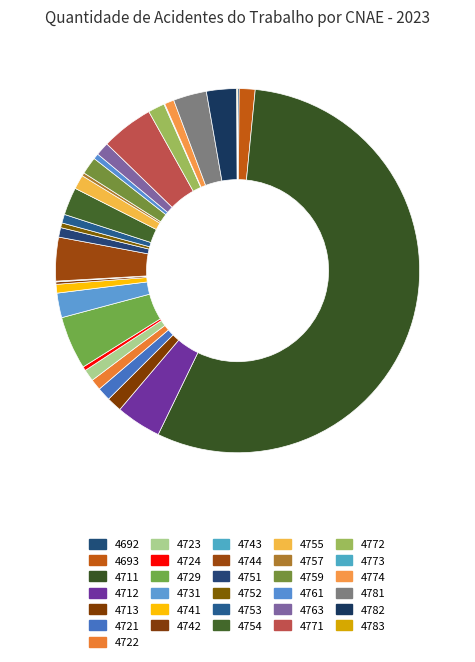

Which has a higher value, 4744 or 4743?

4744